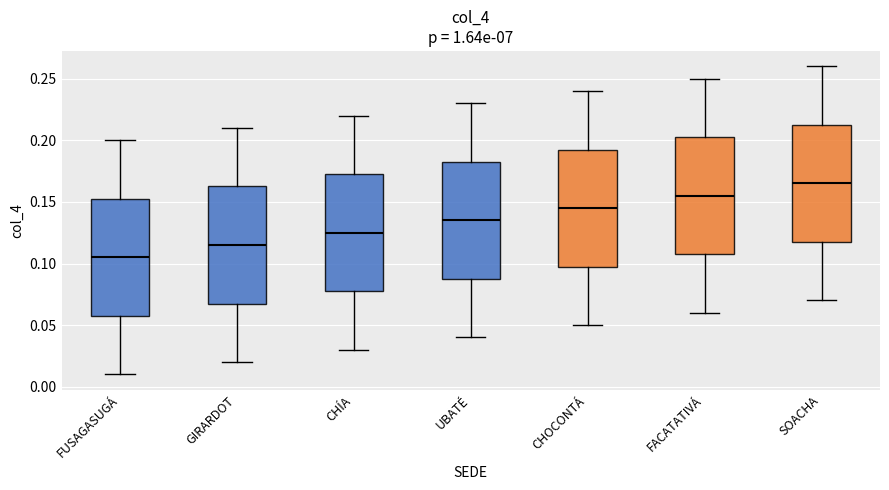

Reading left to right, transcribe this box plot: for each box, give where its median line is, the range the box spans, and where its two whiskers end, as read against the y-axis. The values are not printed on the chart, so give them approximately, as read against the axis.

FUSAGASUGÁ: median 0.105, box 0.060 to 0.155, whiskers 0.010 to 0.200
GIRARDOT: median 0.115, box 0.070 to 0.165, whiskers 0.020 to 0.210
CHÍA: median 0.125, box 0.080 to 0.175, whiskers 0.030 to 0.220
UBATÉ: median 0.135, box 0.090 to 0.185, whiskers 0.040 to 0.230
CHOCONTÁ: median 0.145, box 0.100 to 0.195, whiskers 0.050 to 0.240
FACATATIVÁ: median 0.155, box 0.110 to 0.205, whiskers 0.060 to 0.250
SOACHA: median 0.165, box 0.120 to 0.215, whiskers 0.070 to 0.260